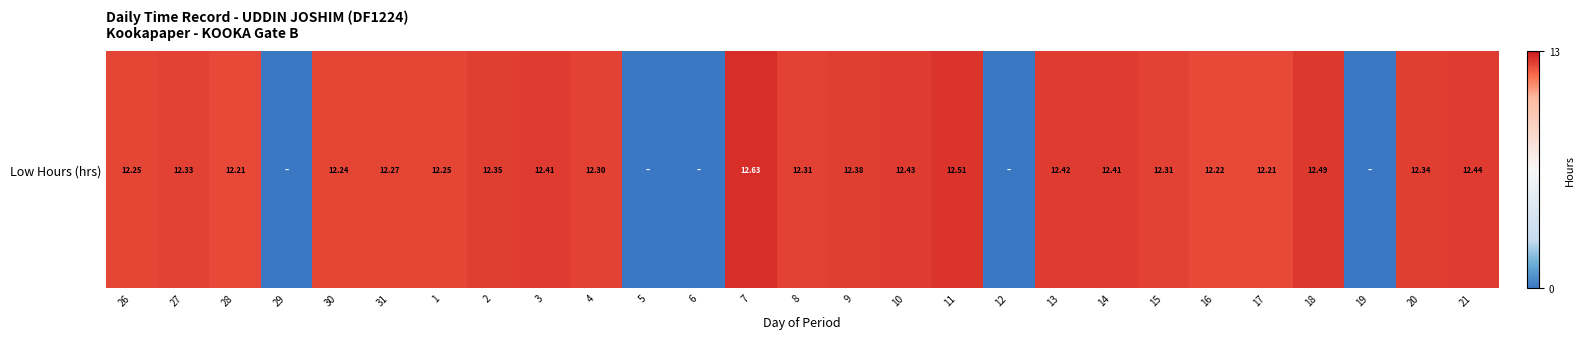

Reading left to right, list all the values displayed in this chart.

26=12.2	27=12.3	28=12.2	29=0.0	30=12.2	31=12.3	1=12.2	2=12.3	3=12.4	4=12.3	5=0.0	6=0.0	7=12.6	8=12.3	9=12.4	10=12.4	11=12.5	12=0.0	13=12.4	14=12.4	15=12.3	16=12.2	17=12.2	18=12.5	19=0.0	20=12.3	21=12.4